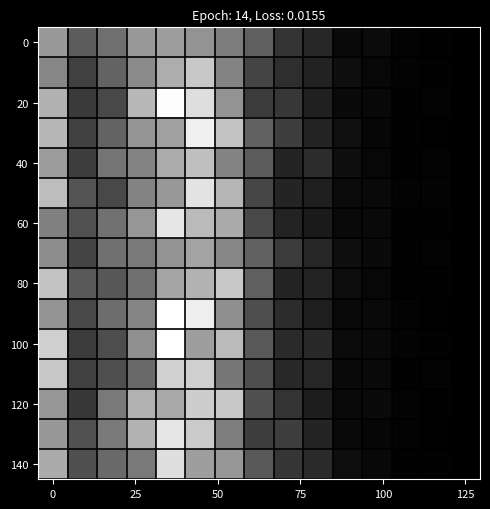

At how many categories does at least one series exceed 0?

15